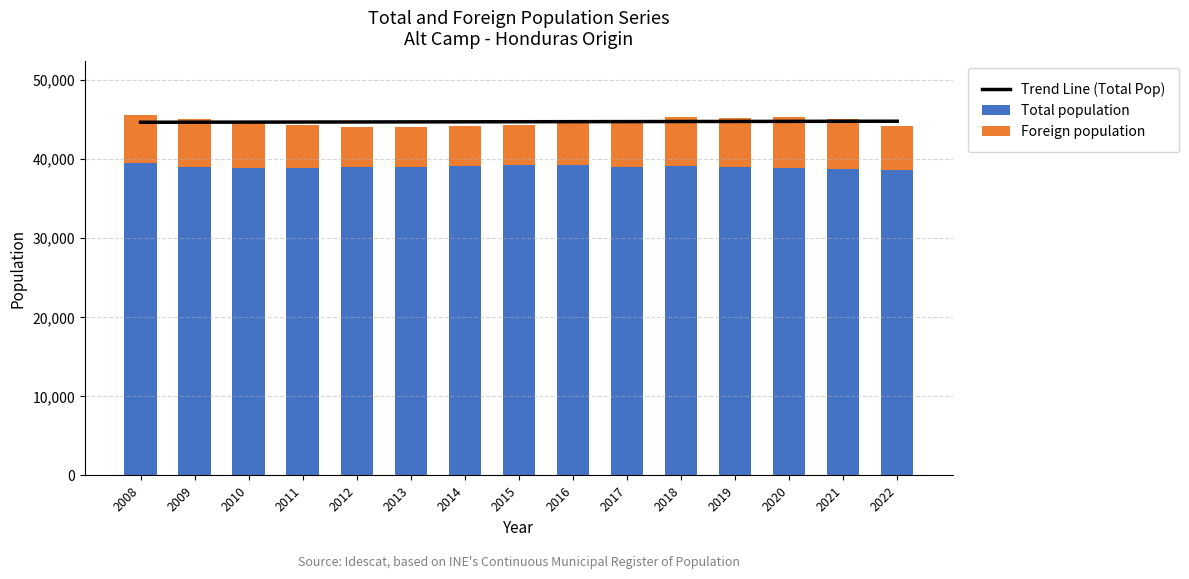

What is the difference between the highest and lowest values at 2010?

38847.0